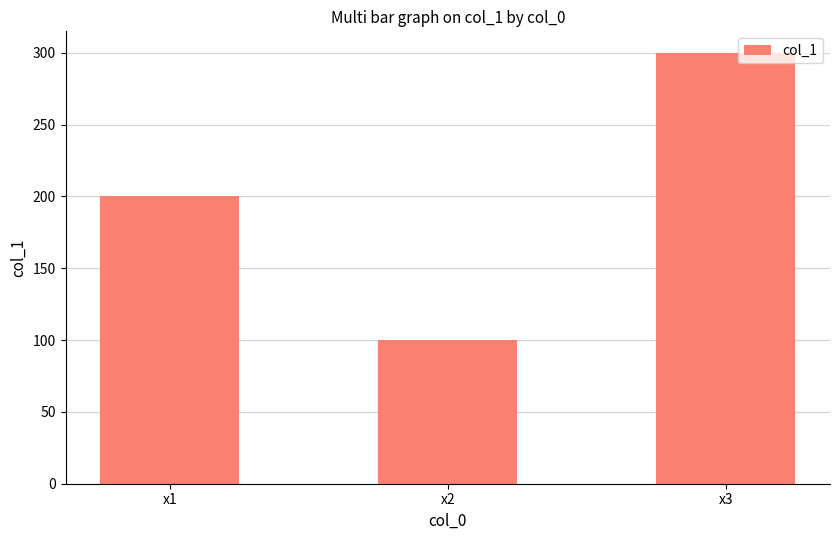

Reading left to right, what are all the values shown in this chart?

x1=200	x2=100	x3=300